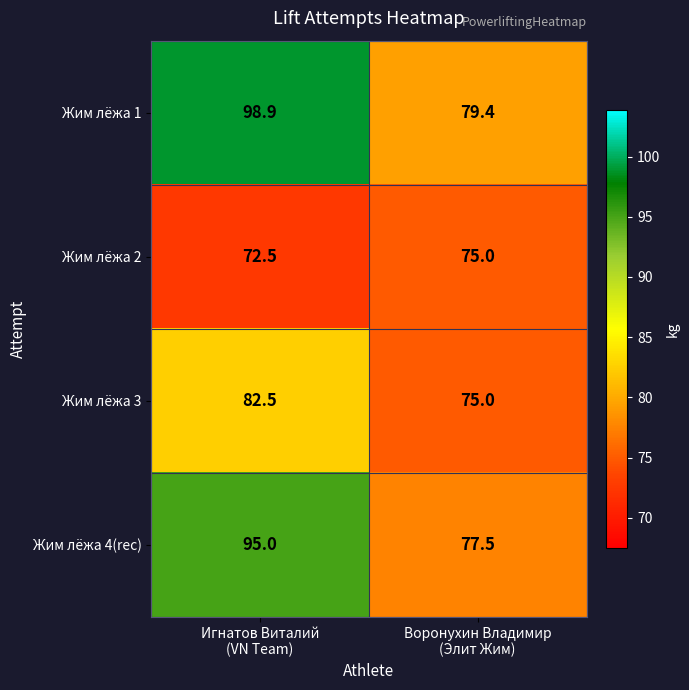

Which series has the largest total across all categories?

Жим лёжа 1